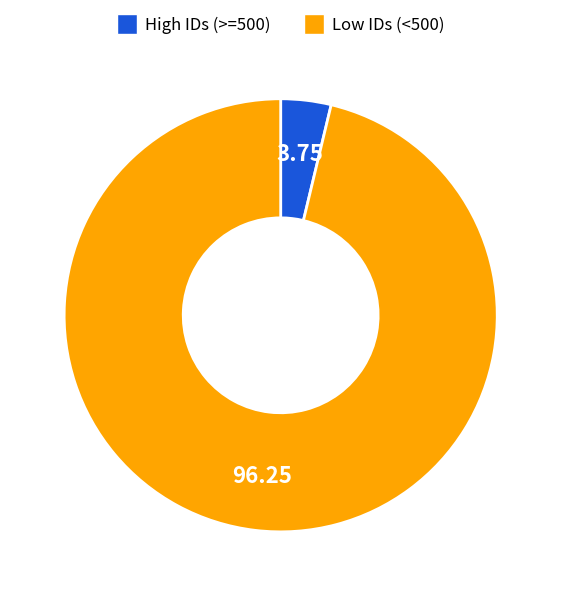

Does any single category account for the majority?

Yes